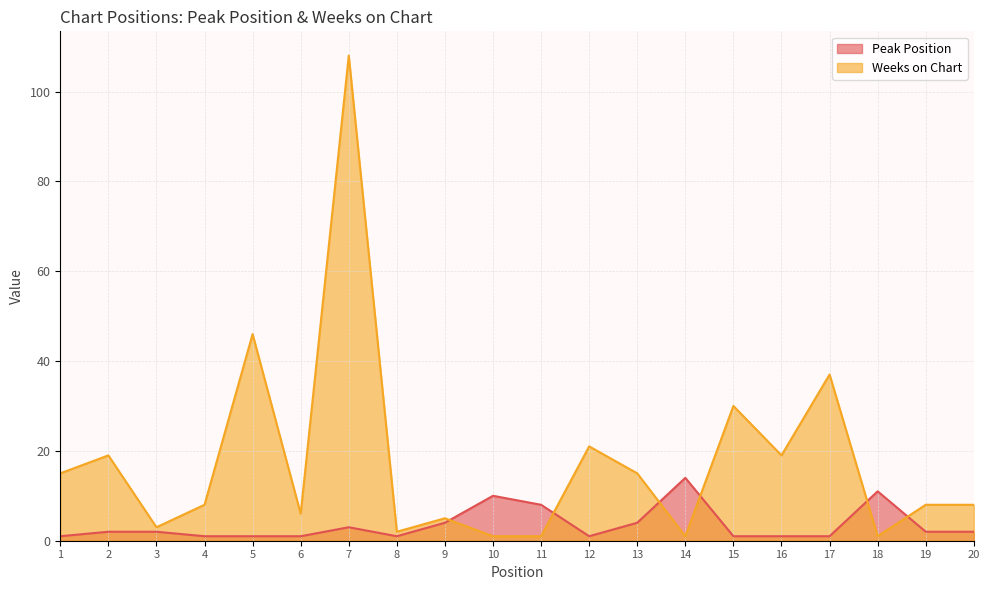

The value of Weeks on Chart at 15 is 30. True or false?

True